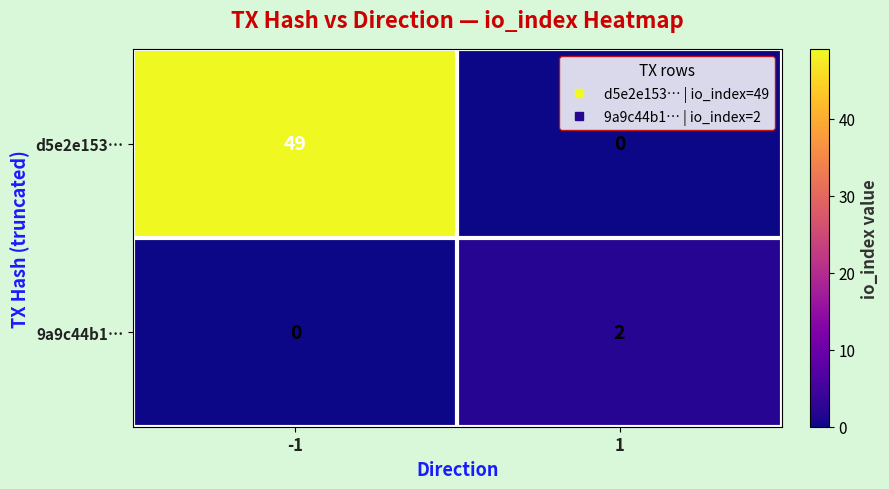

Rank the series at 1 from highest to lowest value.

9a9c44b1…, d5e2e153…